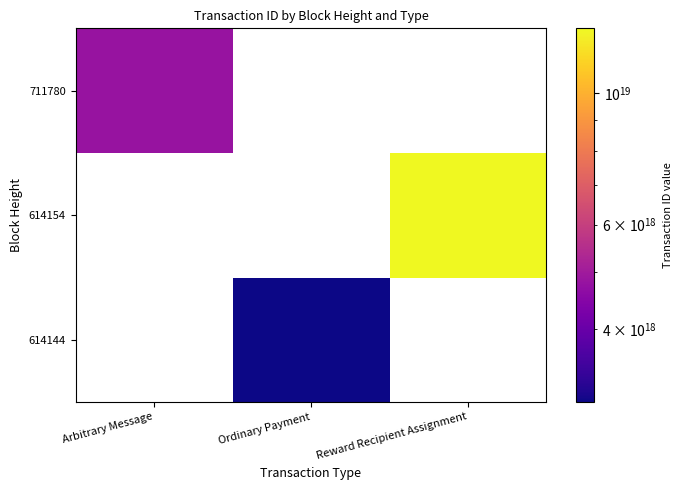

At Ordinary Payment, list the series in order from largest to smallest.

614144, 614154, 711780